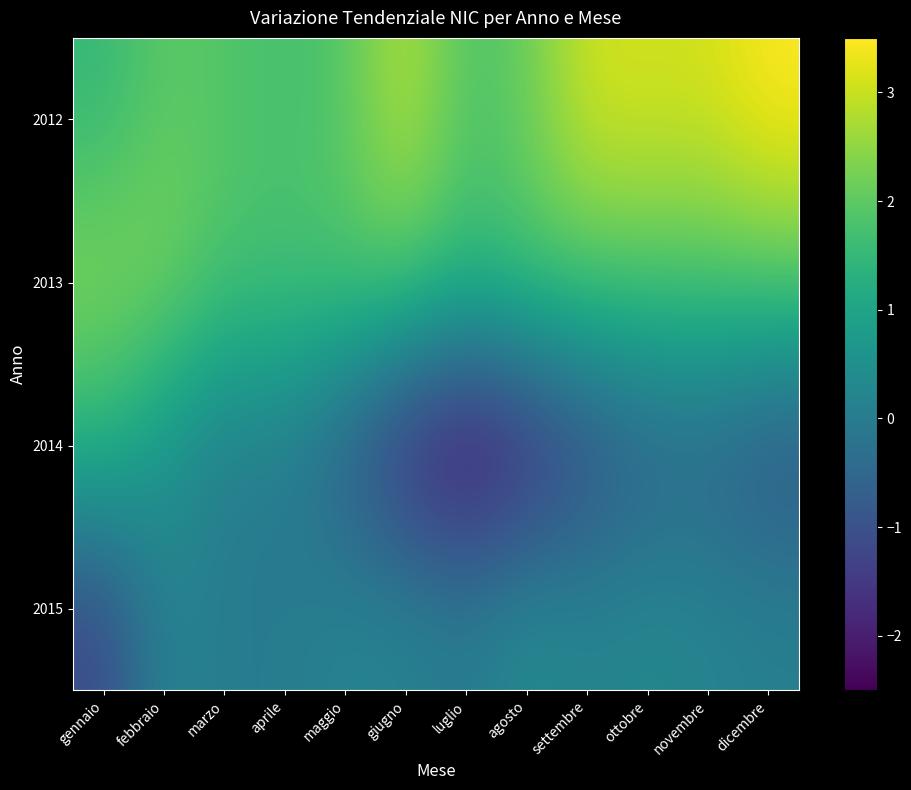

Reading left to right, list all the values displayed in this chart.

2012: gennaio=1.5	febbraio=2.0	marzo=1.9	aprile=1.7	maggio=1.9	giugno=2.9	luglio=1.8	agosto=2.1	settembre=3.1	ottobre=3.1	novembre=3.1	dicembre=3.5
2013: gennaio=2.4	febbraio=2.3	marzo=1.8	aprile=1.8	maggio=1.9	giugno=1.9	luglio=1.5	agosto=1.8	settembre=1.8	ottobre=1.8	novembre=1.8	dicembre=1.9
2014: gennaio=1.4	febbraio=0.6	marzo=0.0	aprile=0.0	maggio=-0.8	giugno=-1.9	luglio=-2.5	agosto=-2.0	settembre=-1.2	ottobre=-0.7	novembre=-0.6	dicembre=-1.0
2015: gennaio=-1.2	febbraio=0.2	marzo=0.0	aprile=0.0	maggio=0.2	giugno=0.2	luglio=0.0	agosto=0.4	settembre=0.2	ottobre=0.3	novembre=0.2	dicembre=0.1